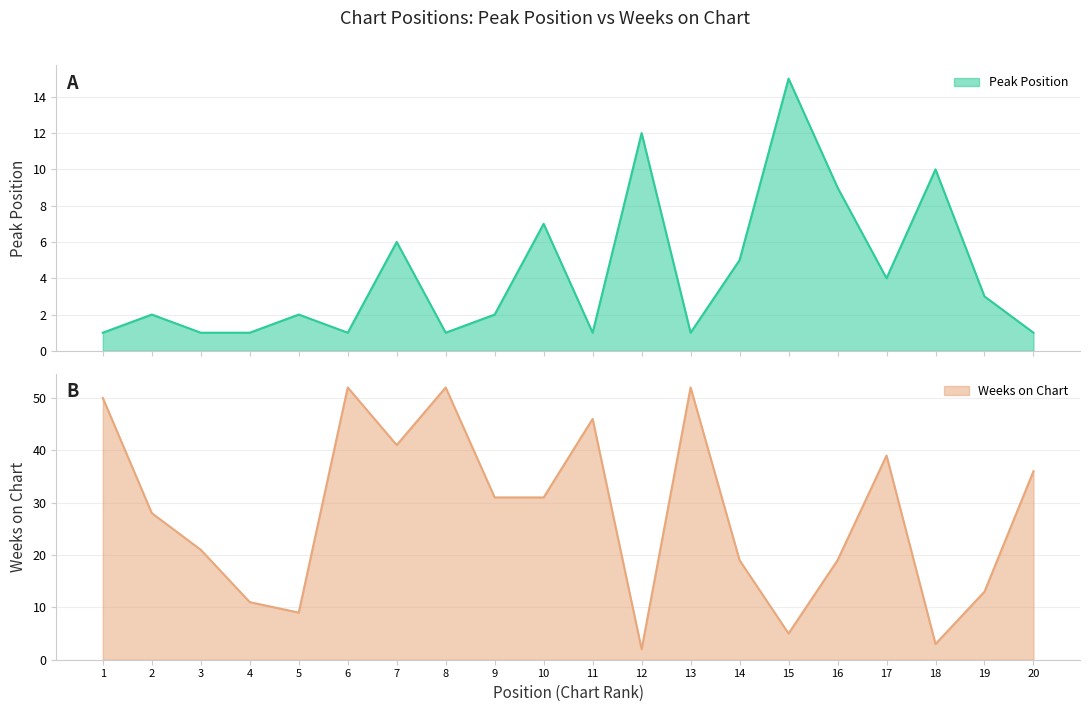

Reading right to left, what are all the values shown in this chart?

Peak Position: 1	3	10	4	9	15	5	1	12	1	7	2	1	6	1	2	1	1	2	1
Weeks on Chart: 36	13	3	39	19	5	19	52	2	46	31	31	52	41	52	9	11	21	28	50